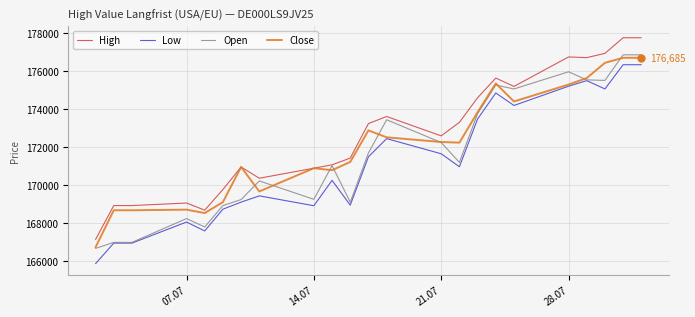

Rank the series by their average value, from highest to lowest.

High, Close, Open, Low